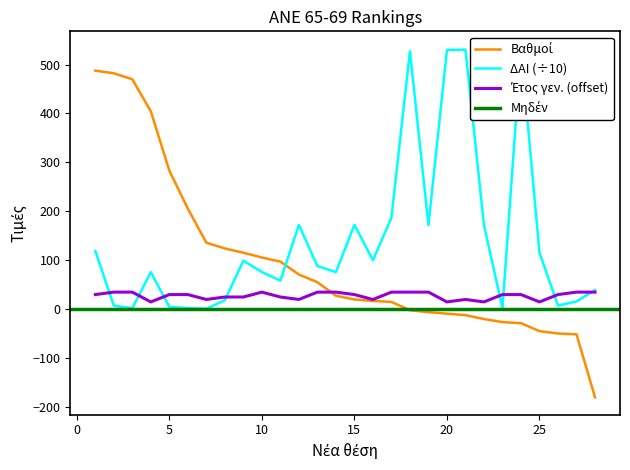

What is the total value across all series at 13?

178.4